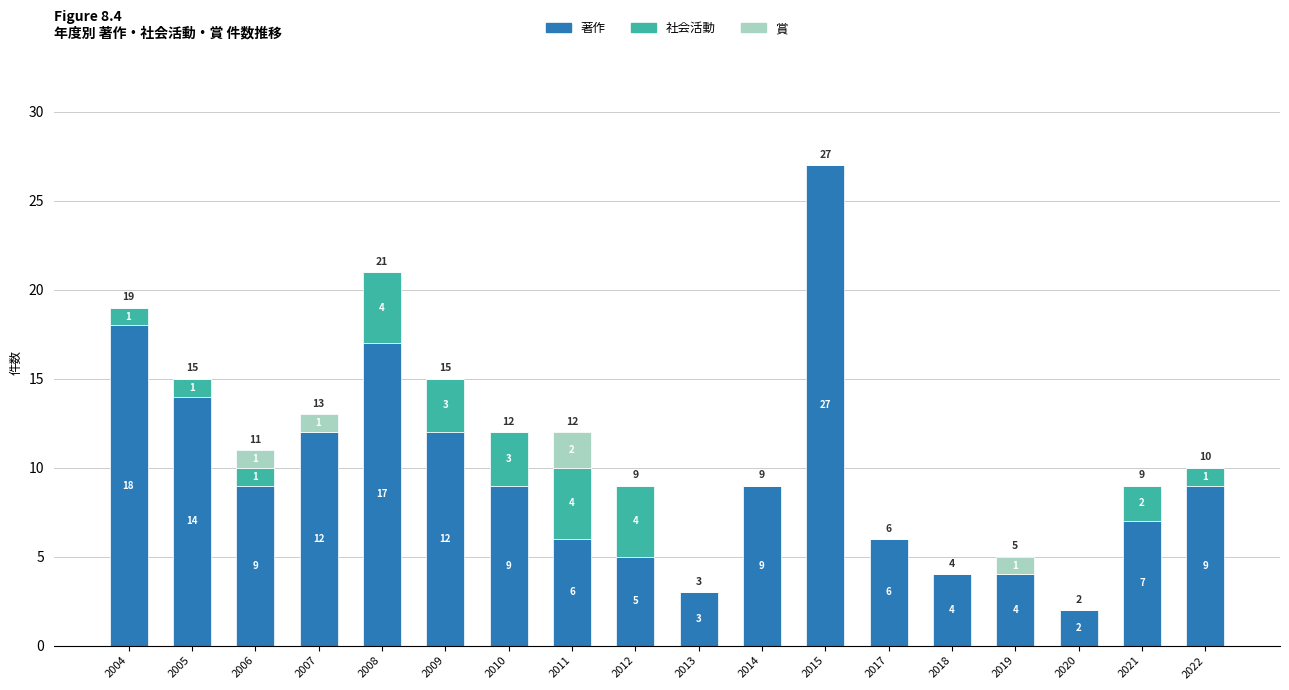

What is the approximate value of 著作 at 2007?

12